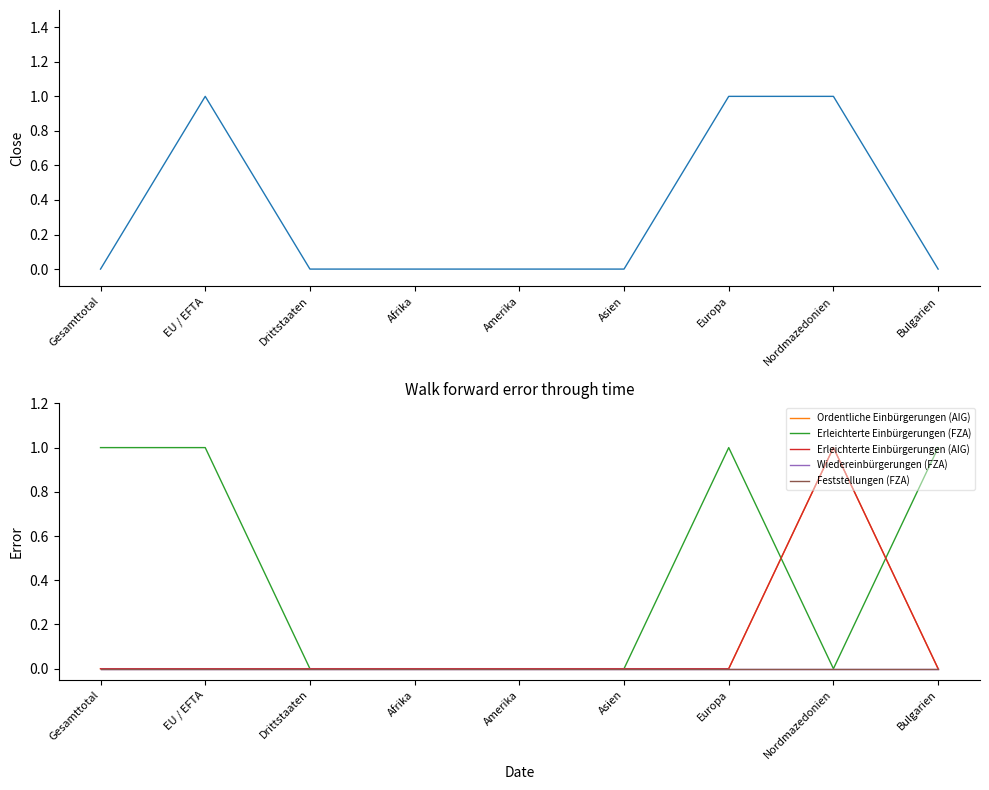

Which series has the largest total across all categories?

Erleichterte Einbürgerungen (FZA)